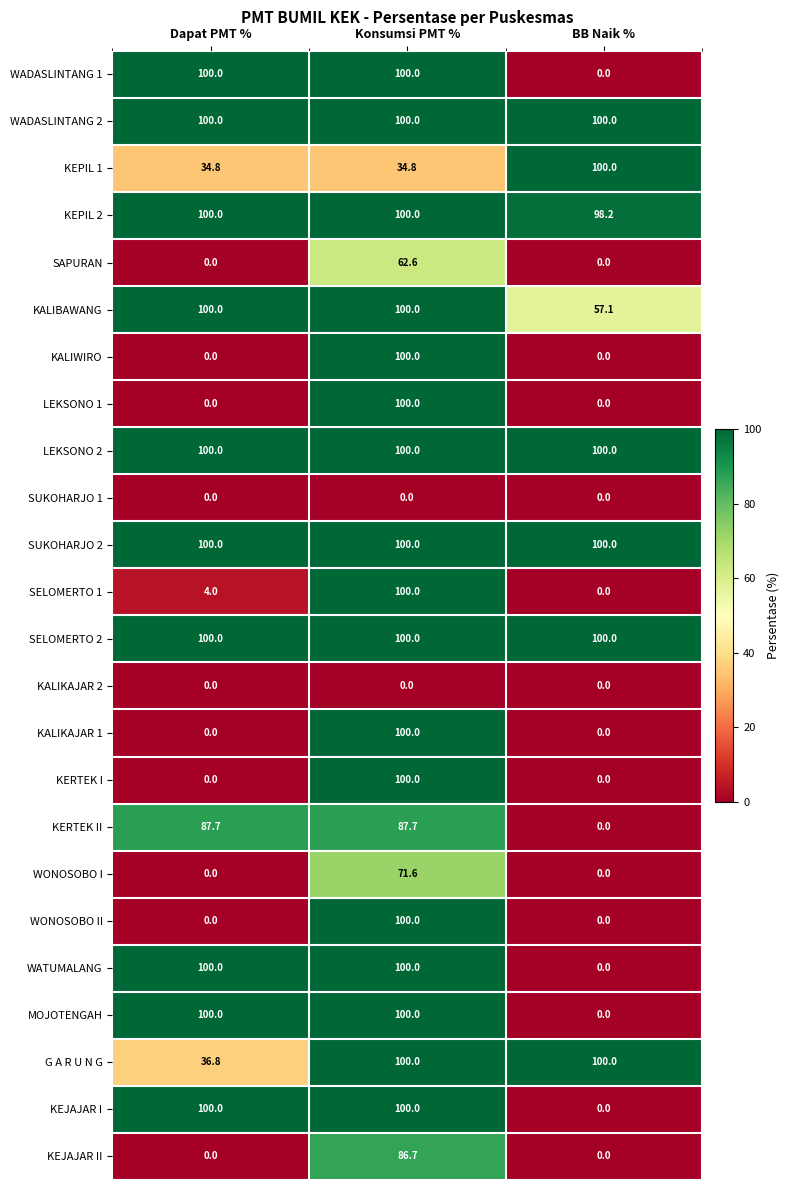

What is the greatest value displayed?

100.0